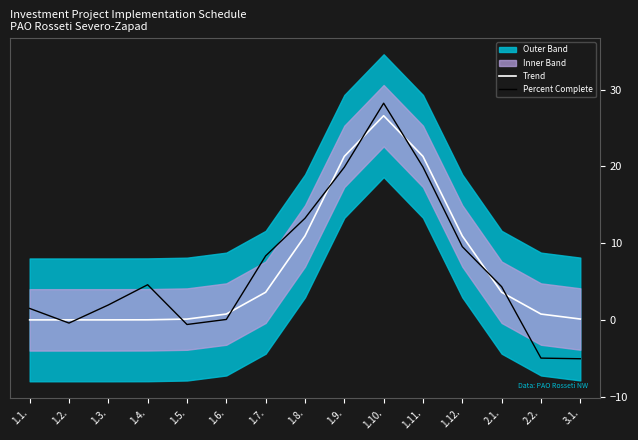

What is the greatest value displayed?

28.2